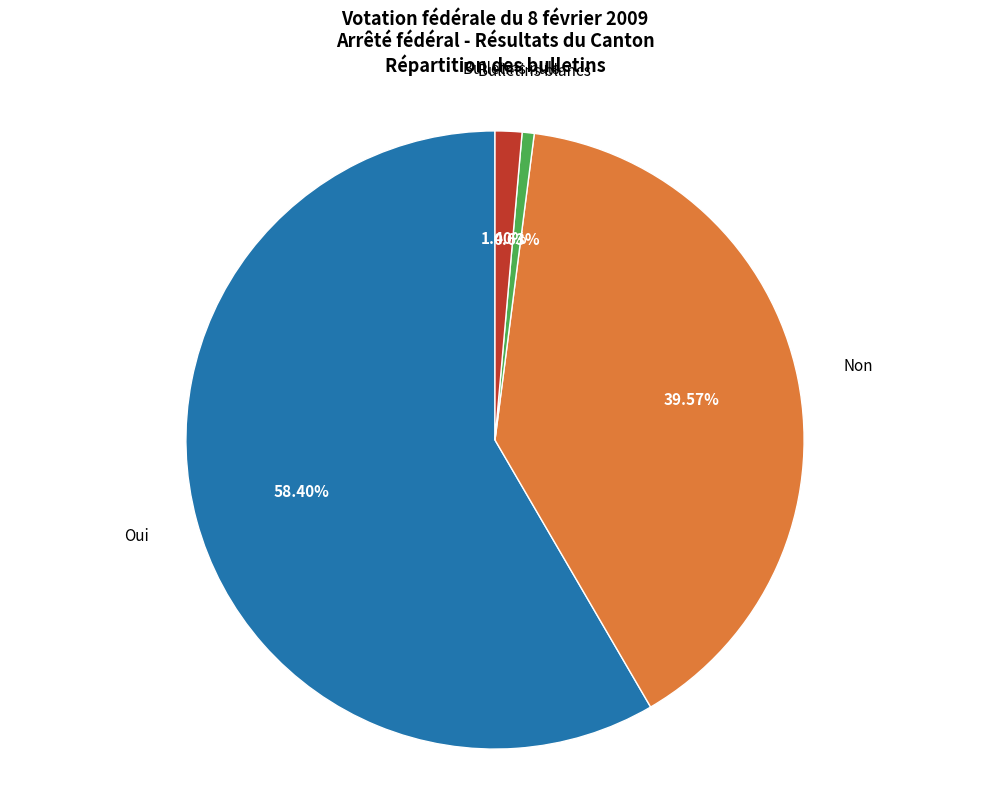

How many segments does this pie chart have?

4